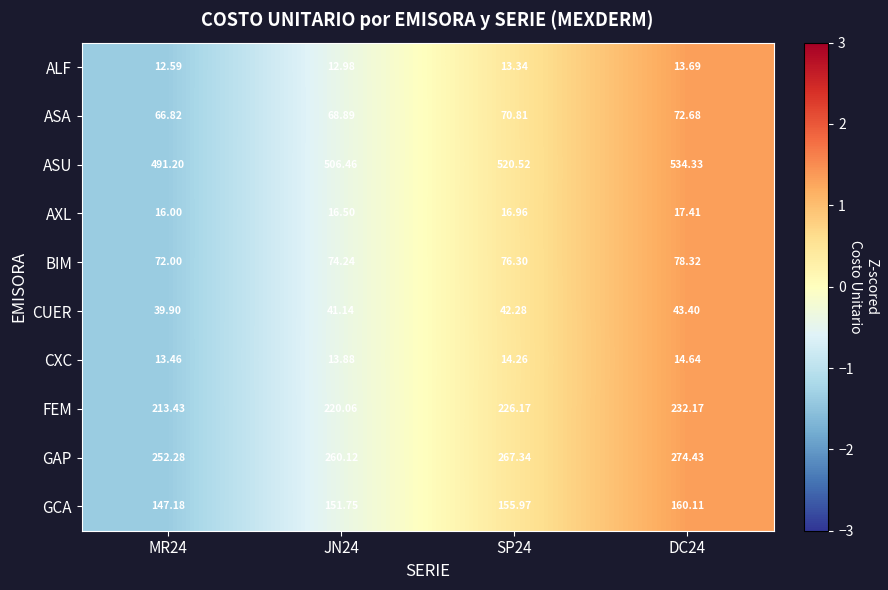

Which series has the largest range (max minus min)?

ASU